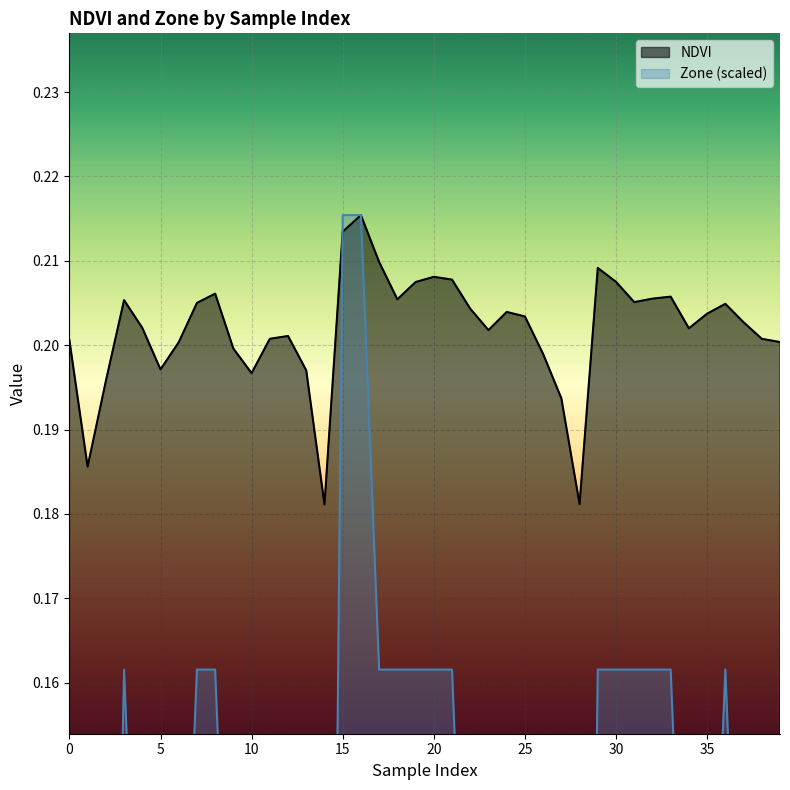

Is it true that NDVI equals 0.3 at 15?

False